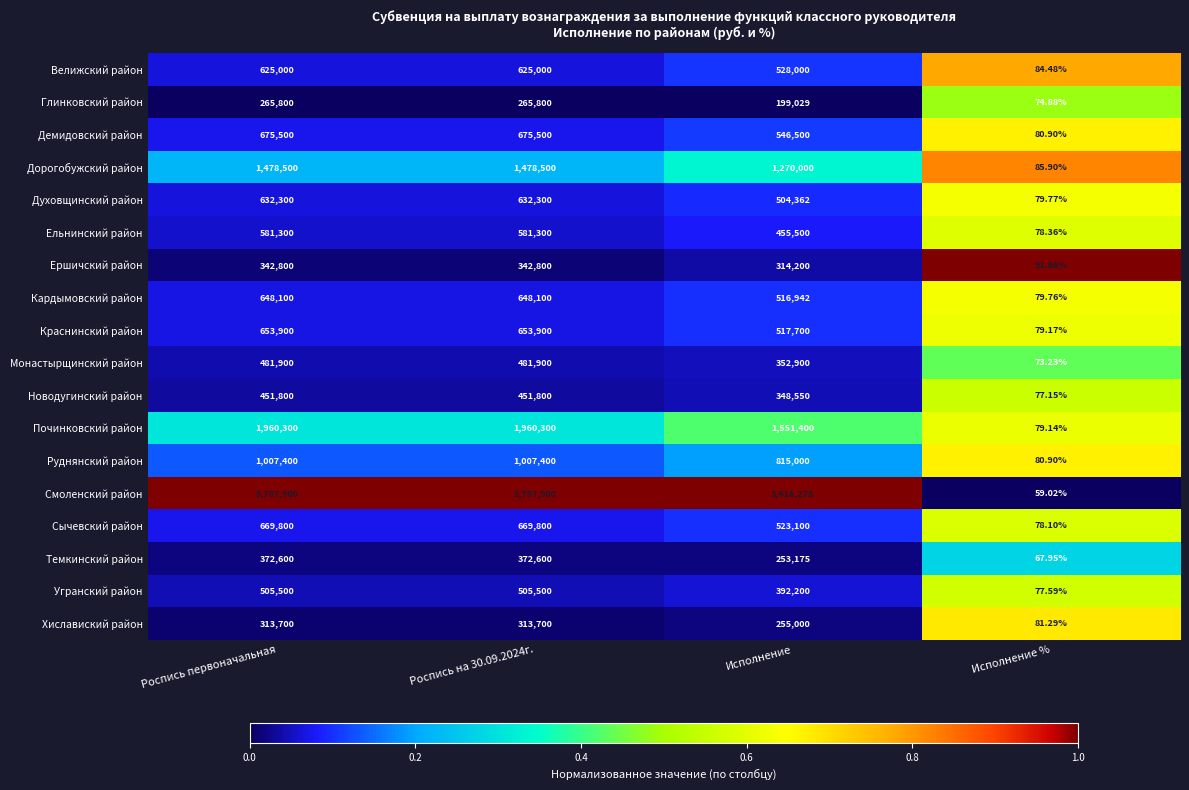

At Роспись на 30.09.2024г., list the series in order from largest to smallest.

Смоленский район, Починковский район, Дорогобужский район, Руднянский район, Демидовский район, Сычевский район, Краснинский район, Кардымовский район, Духовщинский район, Велижский район, Ельнинский район, Угранский район, Монастырщинский район, Новодугинский район, Темкинский район, Ершичский район, Хиславиский район, Глинковский район